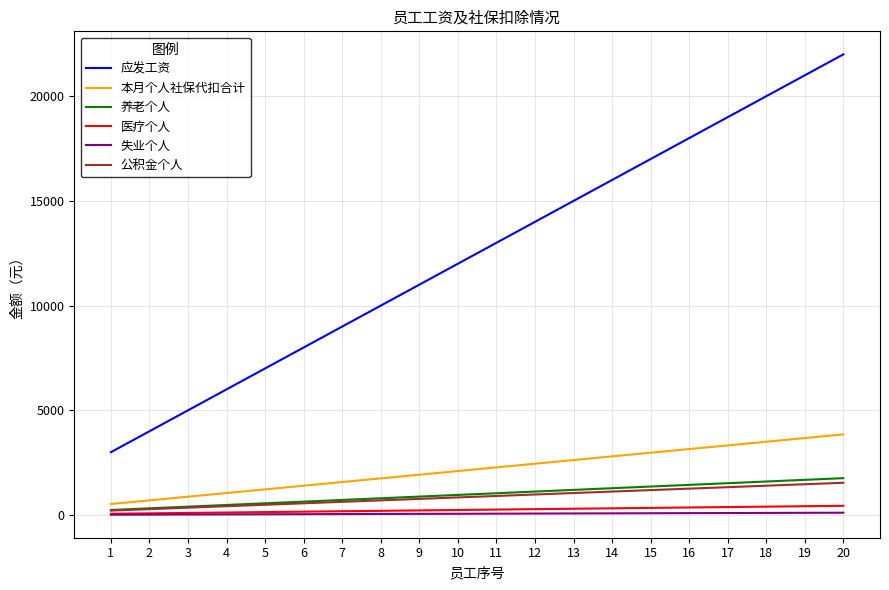

List the labels in order of 应发工资 value, smallest first.

1, 2, 3, 4, 5, 6, 7, 8, 9, 10, 11, 12, 13, 14, 15, 16, 17, 18, 19, 20